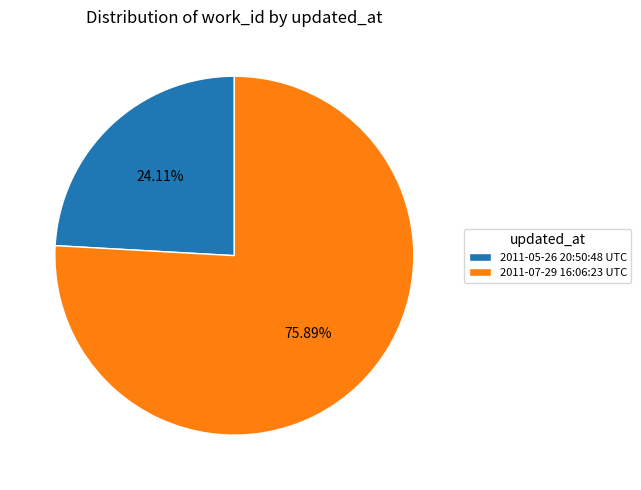

The 2011-07-29 16:06:23 UTC slice represents 82% of the pie. True or false?

False